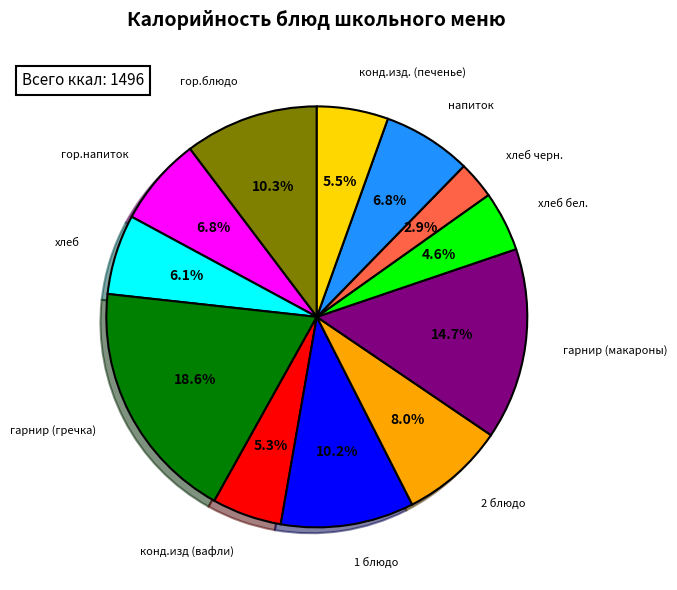

Does any single category account for the majority?

No